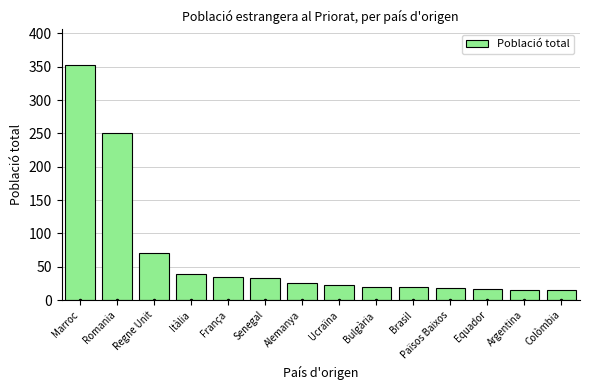

What is the sum of all values?

934